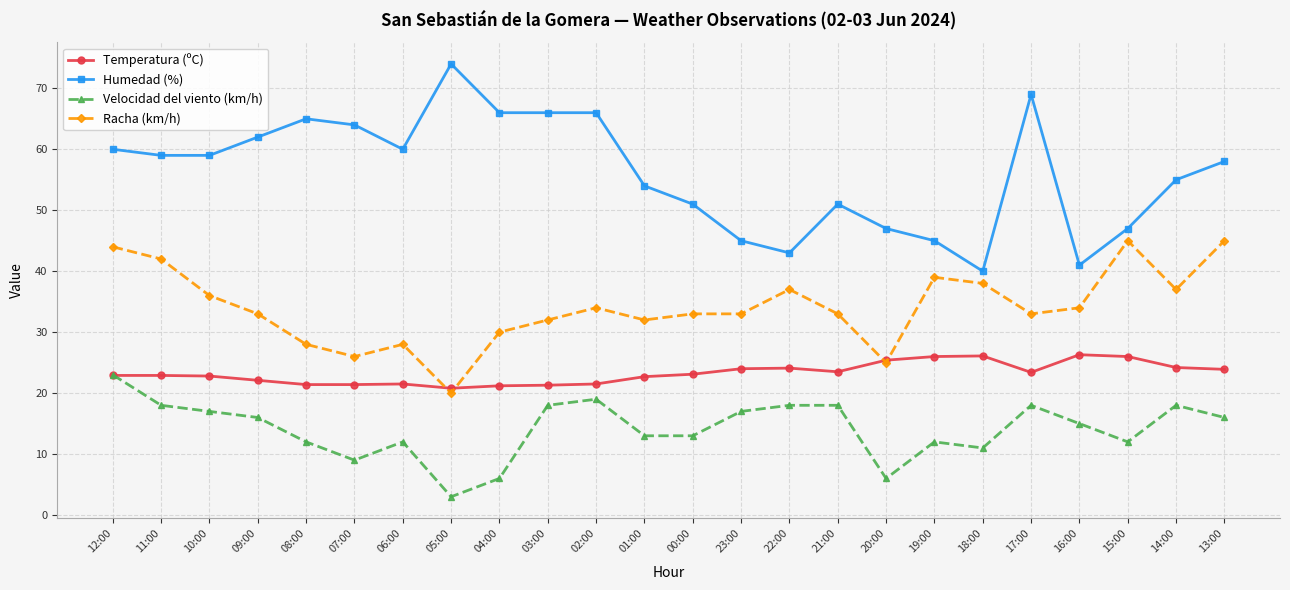

What position from the left is 04:00?

9